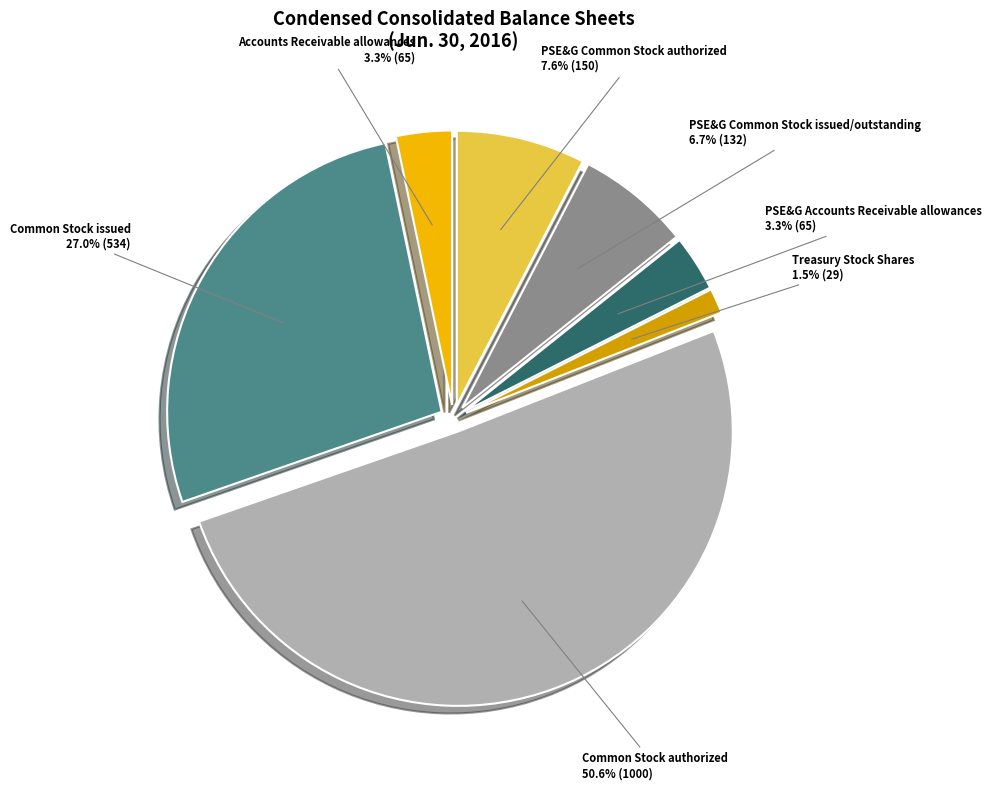

Which slice is the largest?

Common Stock authorized